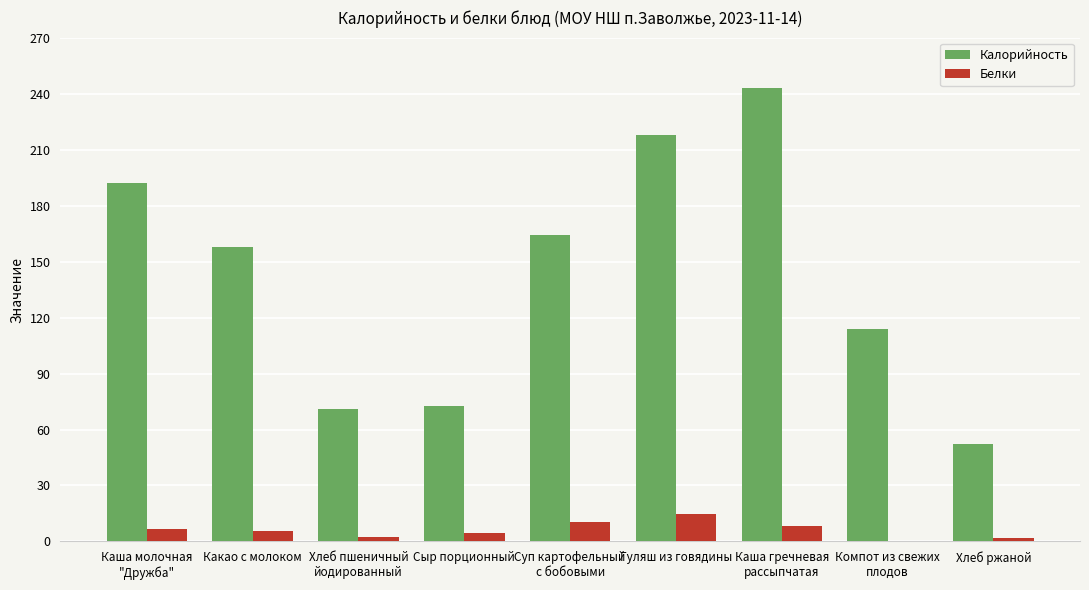

What is the total value across all series at Какао с молоком?

163.4